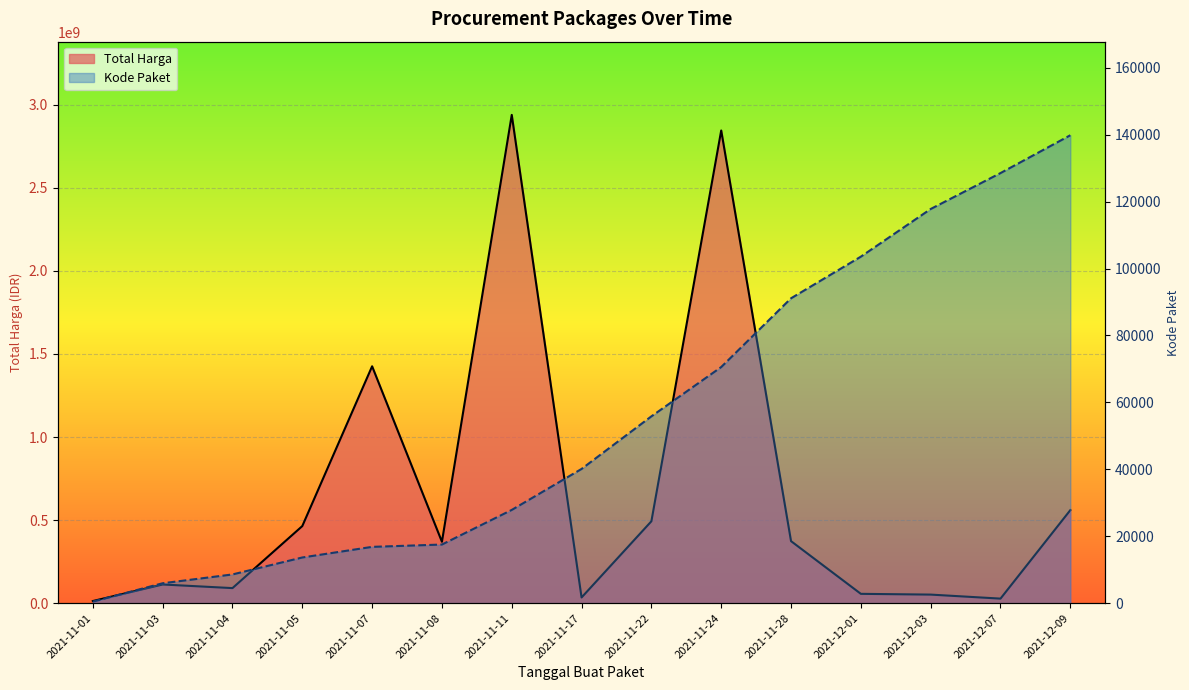

Which series changed the most between 2021-11-11 and 2021-11-28?

Total Harga